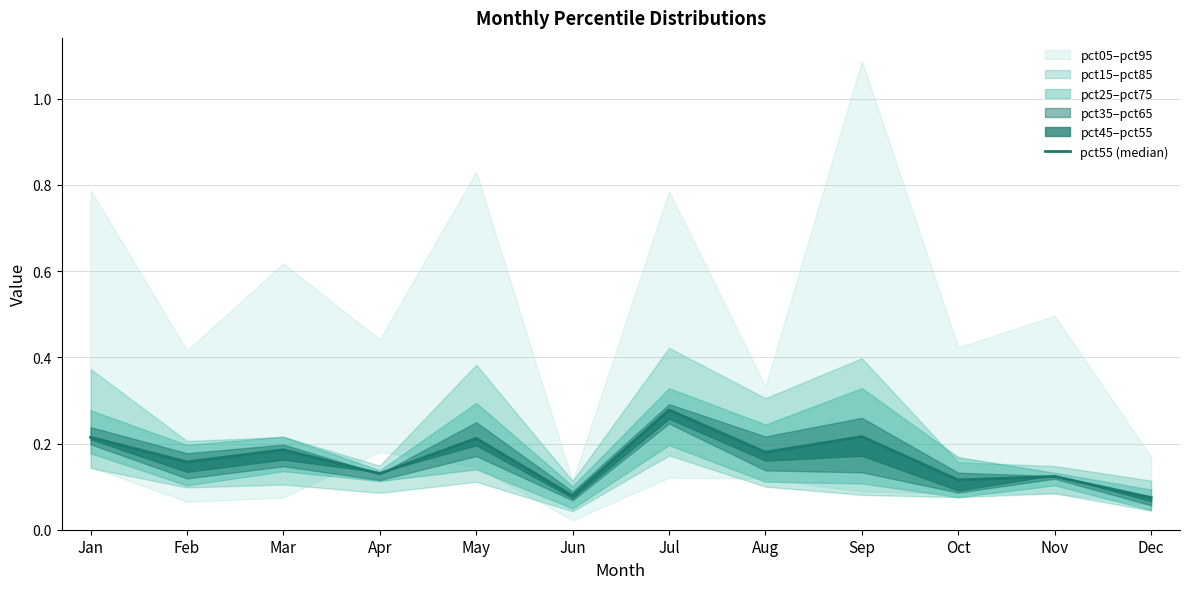

Where is the first local maximum?

Mar